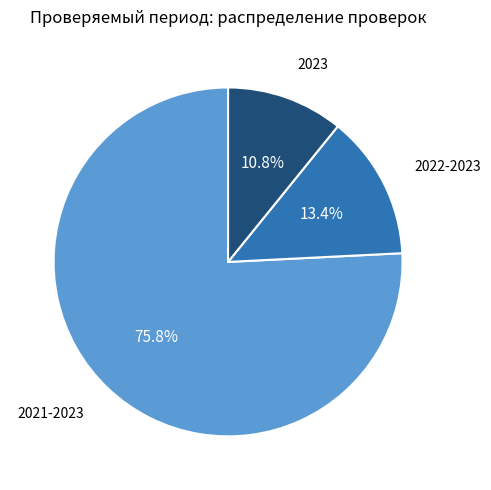

Is there any slice that represents more than half of the pie?

Yes